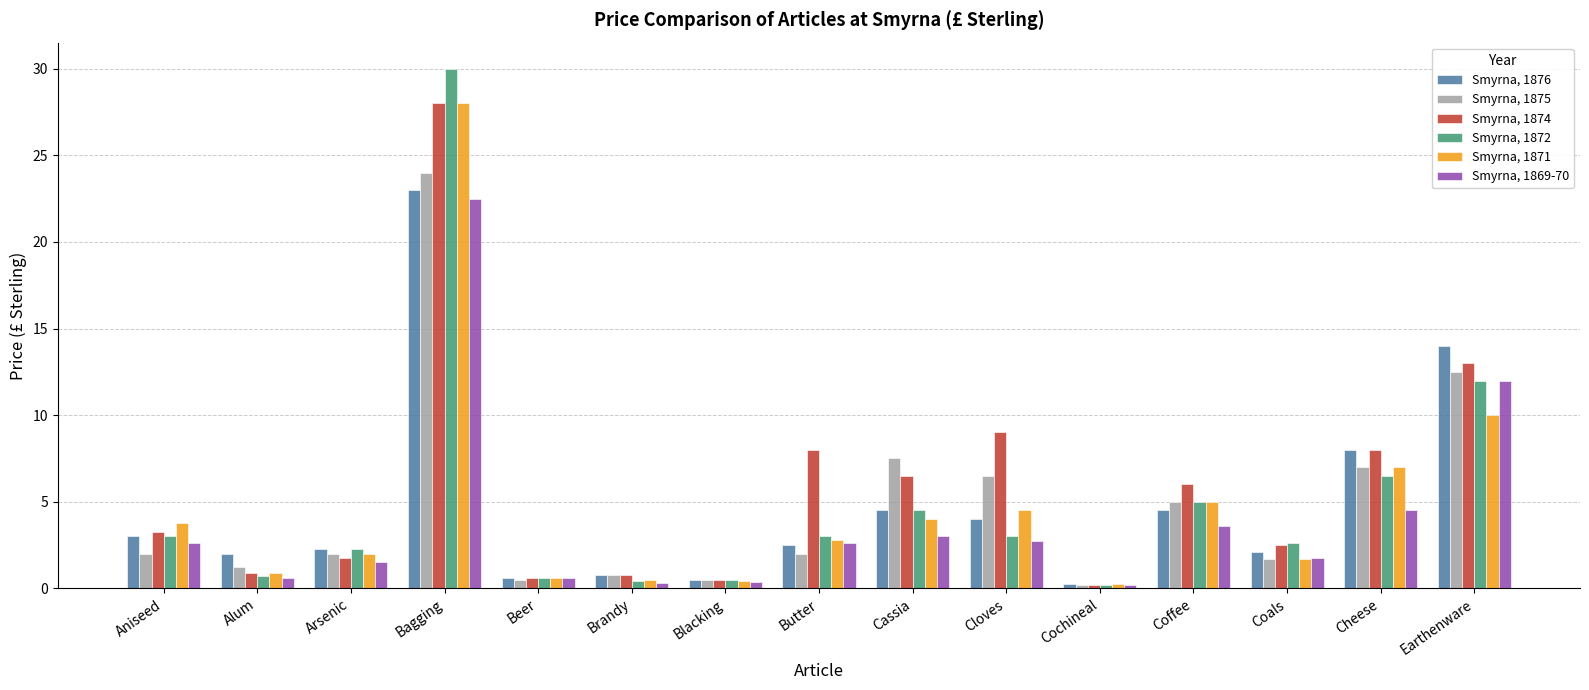

What is the value of the Smyrna, 1871 bar at the 1st from the left?

3.8